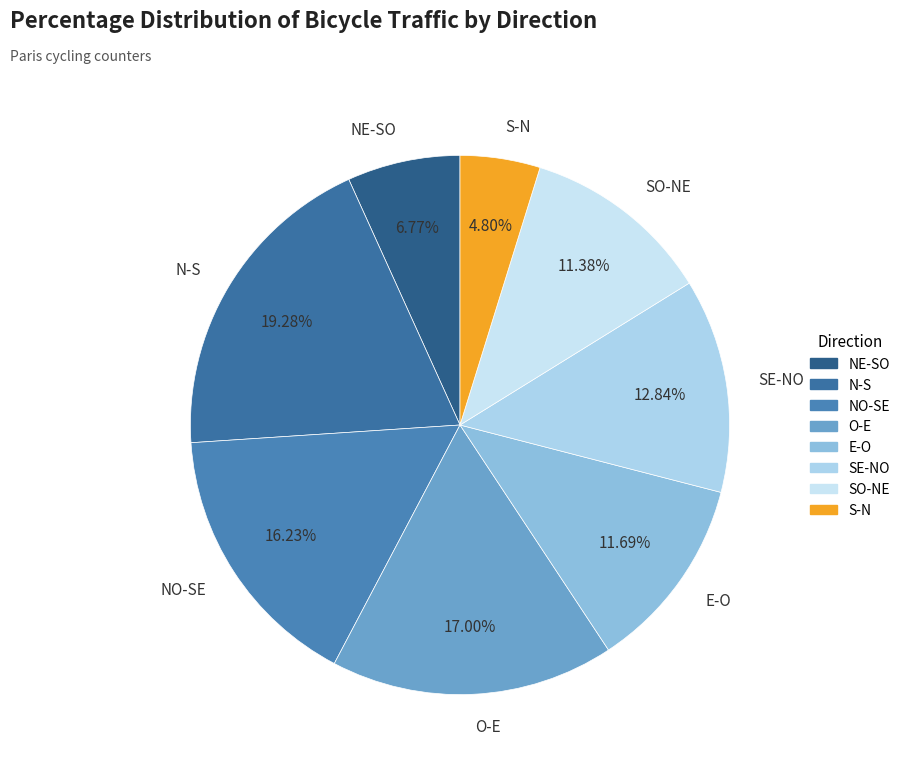

To the nearest percent, what portion does E-O represent?

12%